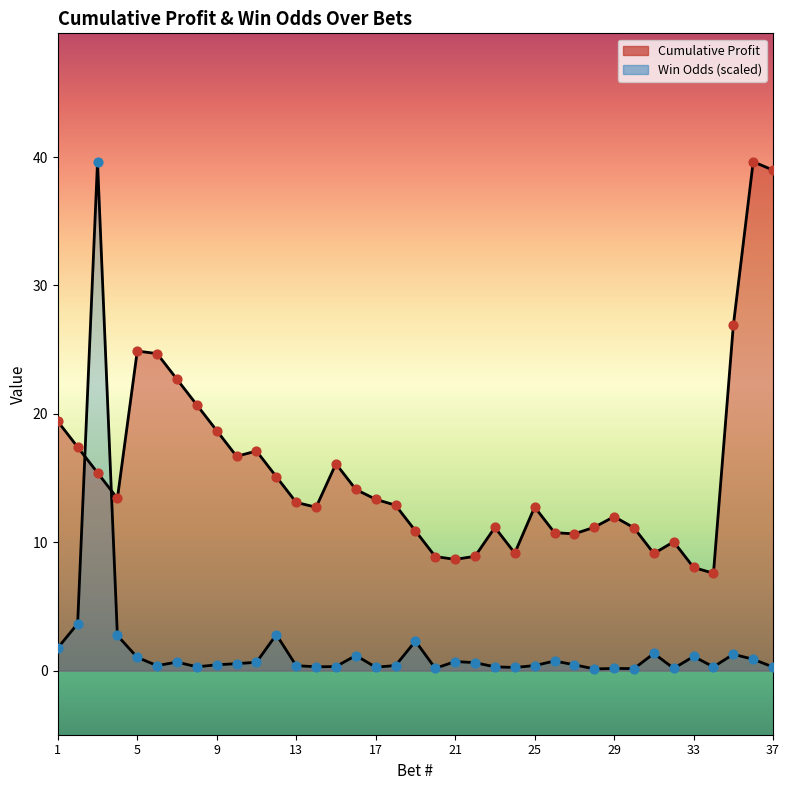

At how many categories does at least one series exceed 35?

3